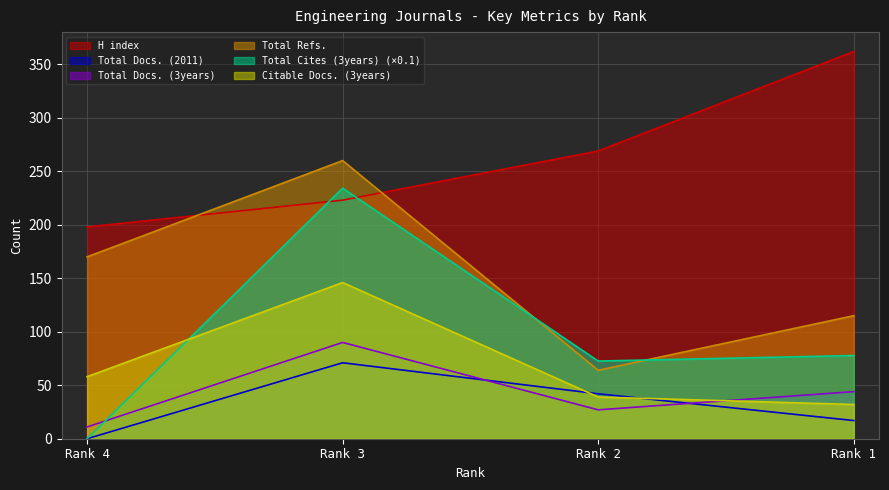

Reading left to right, what are all the values shown in this chart?

H index: 198.0	223.0	269.0	362.0
Total Docs. (2011): 0.0	71.0	42.0	17.0
Total Docs. (3years): 11.0	90.0	27.0	44.0
Total Refs.: 170.0	260.0	64.0	115.0
Total Cites (3years): 0.0	234.2	72.6	77.8
Citable Docs. (3years): 58.0	146.0	39.0	32.0